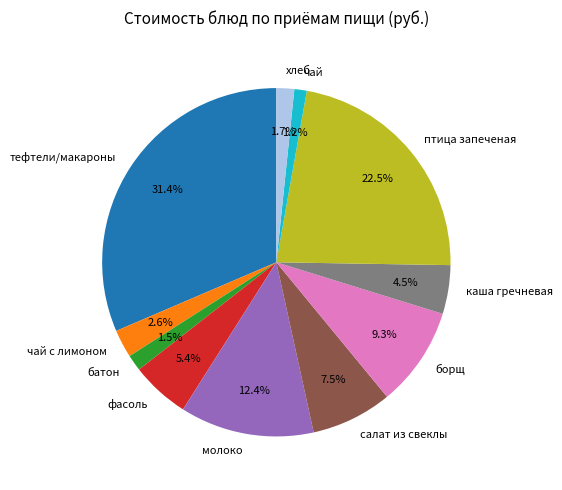

Which has a higher value, фасоль or тефтели/макароны?

тефтели/макароны